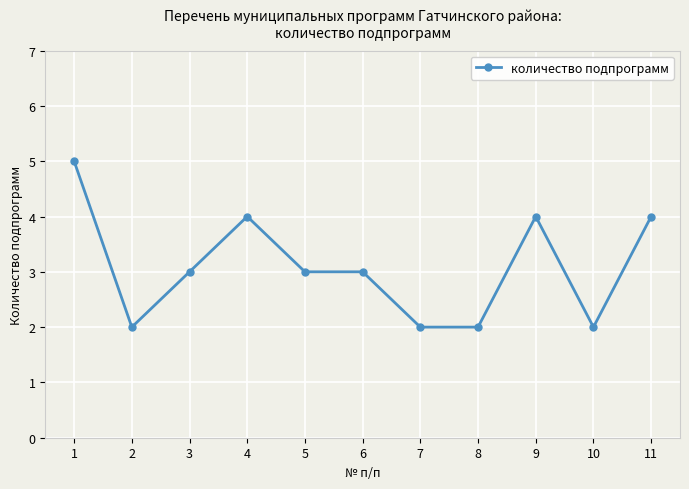

Count the values in the range 2 to 4.

10